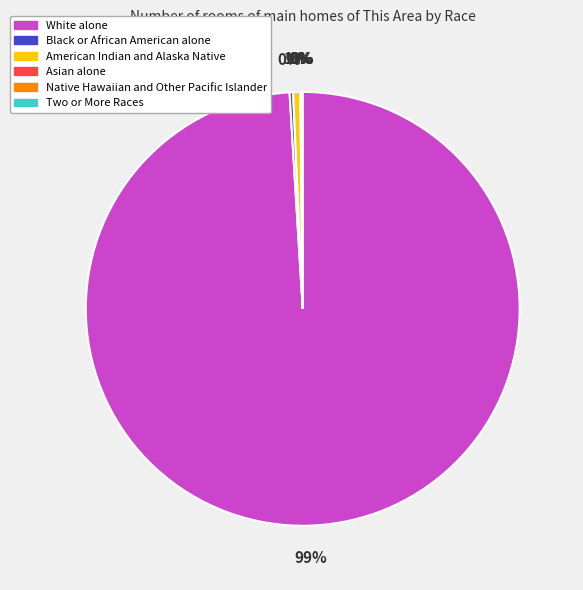

Is there any slice that represents more than half of the pie?

Yes